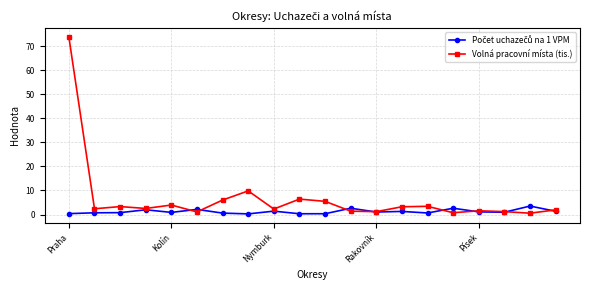

Which series has the largest total across all categories?

Volná pracovní místa (tis.)